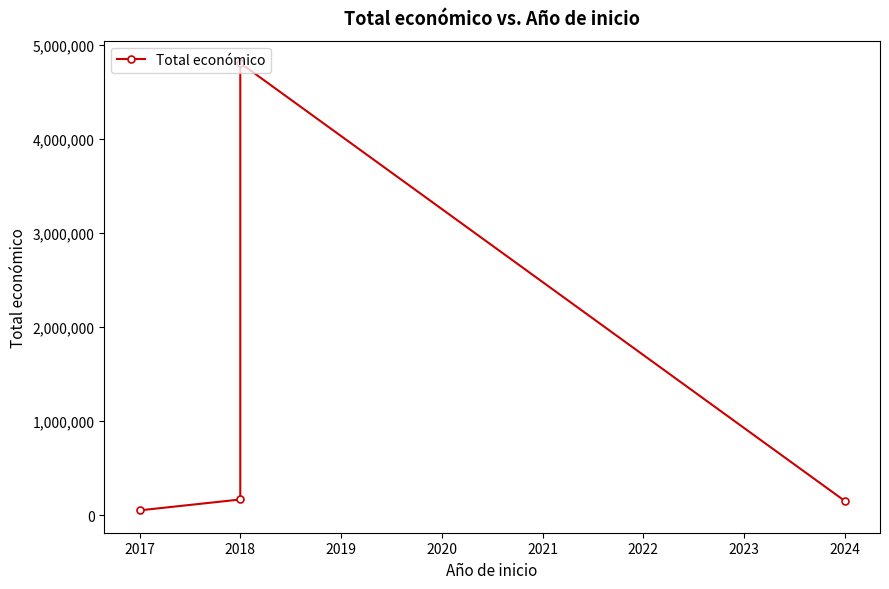

What is the smallest value displayed?

49528